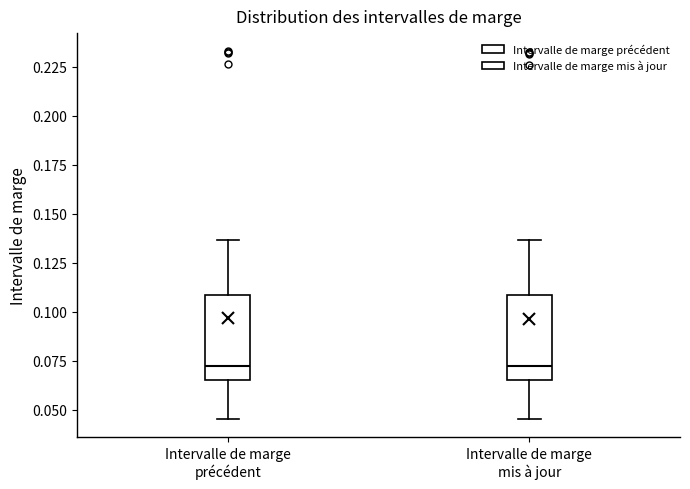

Reading left to right, transcribe this box plot: for each box, give where its median line is, the range the box spans, and where its two whiskers end, as read against the y-axis. The values are not printed on the chart, so give them approximately, as read against the axis.

Intervalle de marge précédent: median 0.075, box 0.065 to 0.110, whiskers 0.045 to 0.135
Intervalle de marge mis à jour: median 0.075, box 0.065 to 0.110, whiskers 0.045 to 0.135